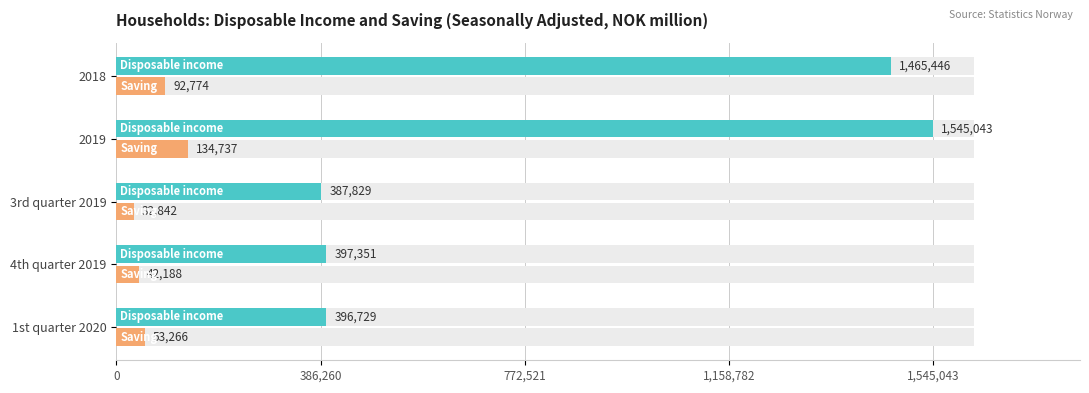

How many bars are there in total?

10